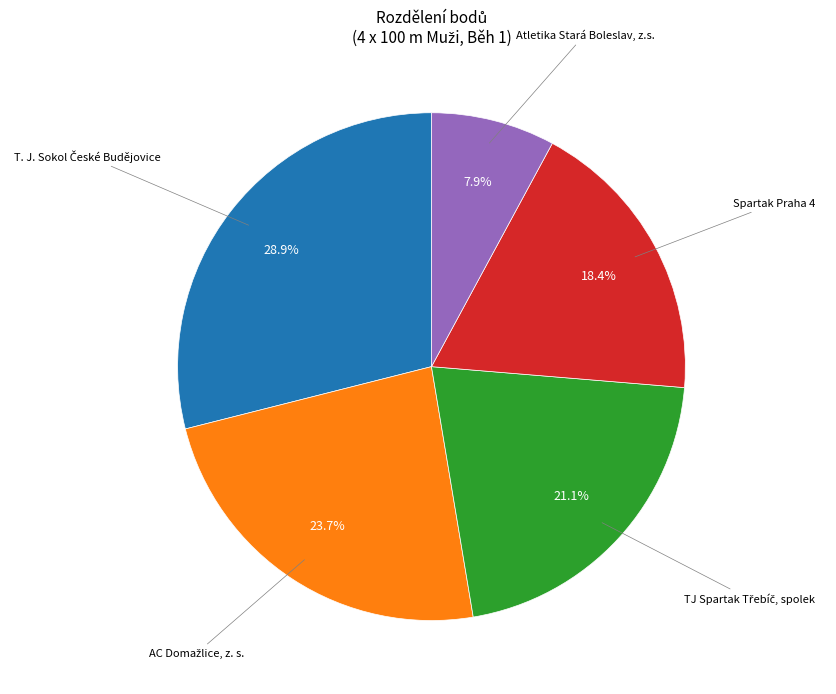

Is there a majority slice in this chart?

No